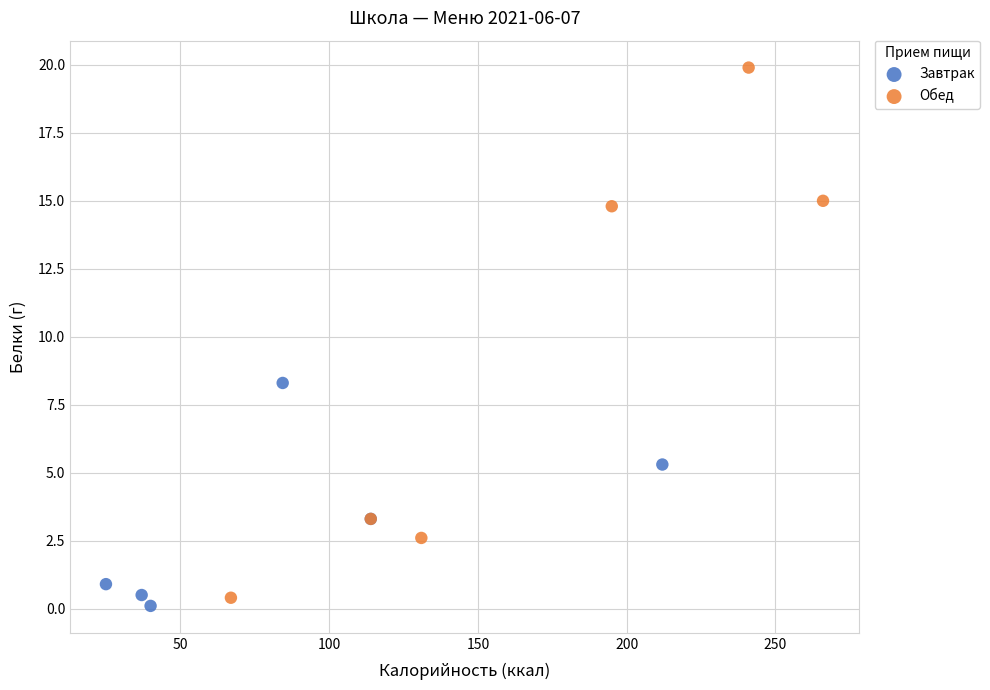

Which series reaches the maximum Y coordinate?

Обед